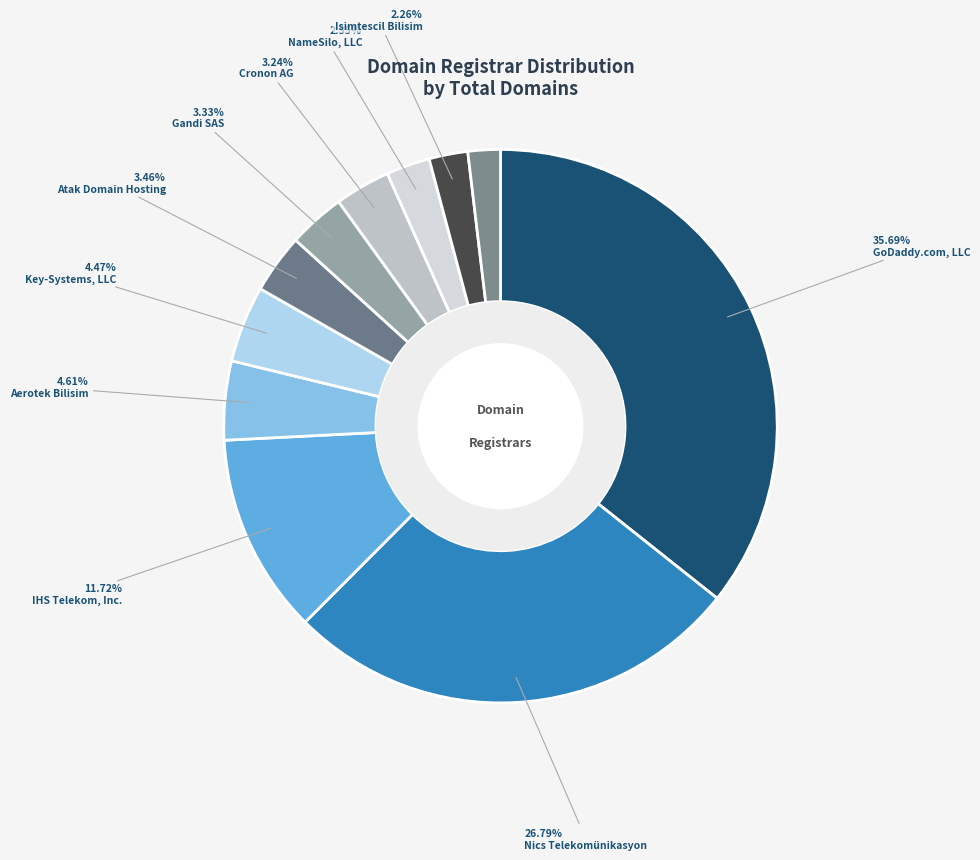

How many slices are in this pie chart?

11